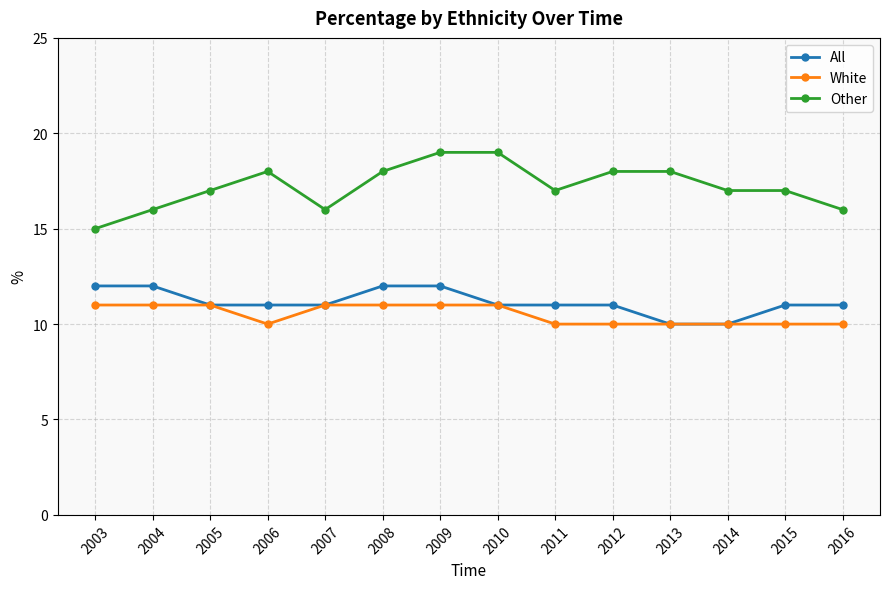

Reading left to right, transcribe all the data shown in this chart.

All: 2003=12	2004=12	2005=11	2006=11	2007=11	2008=12	2009=12	2010=11	2011=11	2012=11	2013=10	2014=10	2015=11	2016=11
White: 2003=11	2004=11	2005=11	2006=10	2007=11	2008=11	2009=11	2010=11	2011=10	2012=10	2013=10	2014=10	2015=10	2016=10
Other: 2003=15	2004=16	2005=17	2006=18	2007=16	2008=18	2009=19	2010=19	2011=17	2012=18	2013=18	2014=17	2015=17	2016=16